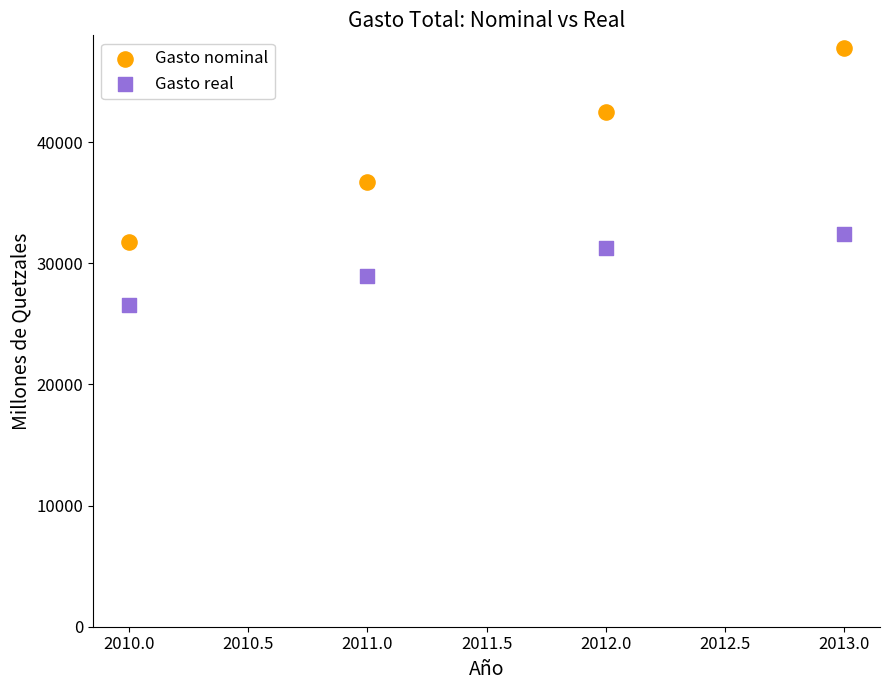

Which series has the widest spread of Y values?

Gasto nominal